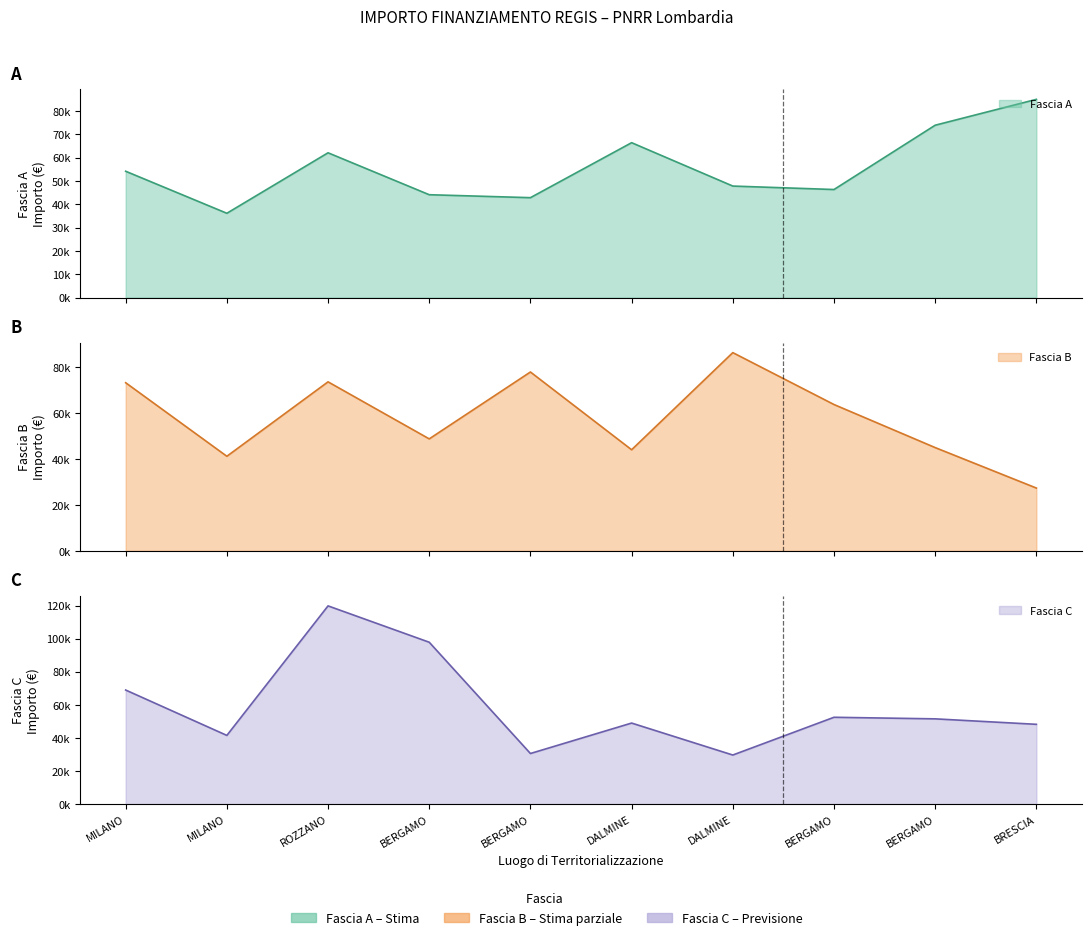

Between MILANO and BRESCIA, which is larger?

BRESCIA